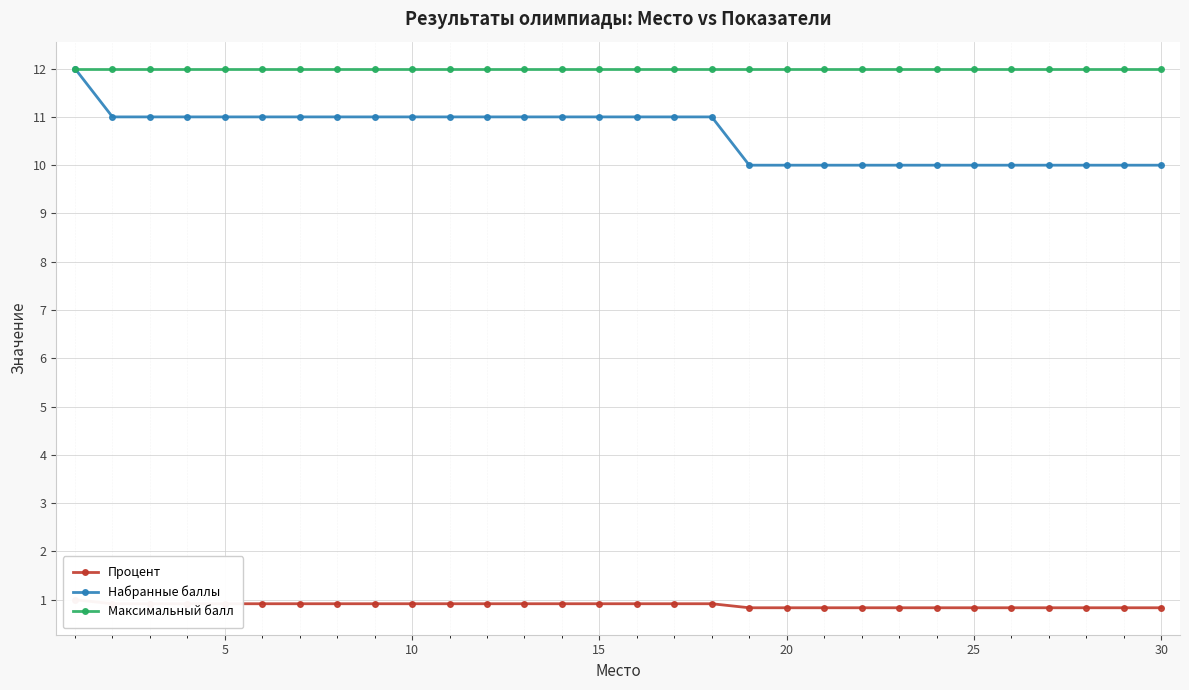

The value of Максимальный балл at 30 is 3. True or false?

False